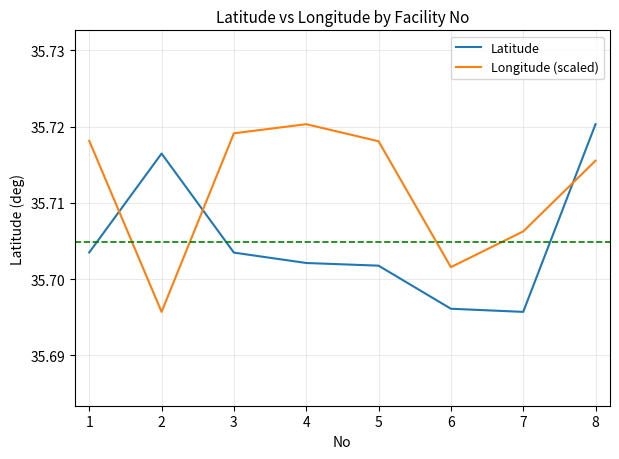

What is the total value across all series at 7?

71.4